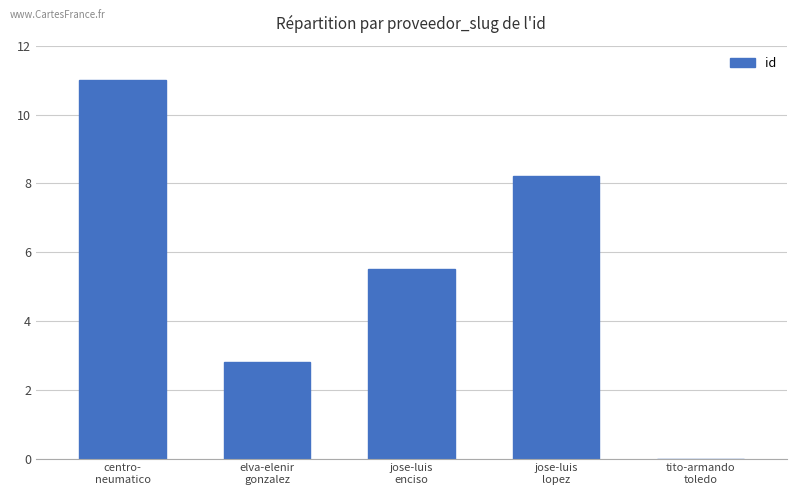

What is the sum of all values?

27.5